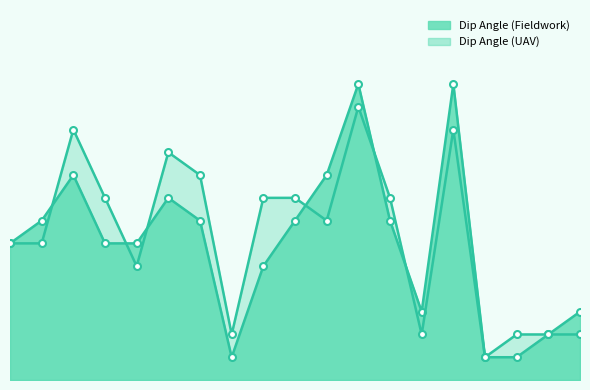

How many intersections are there between Dip Angle (Fieldwork) and Dip Angle (UAV)?

6